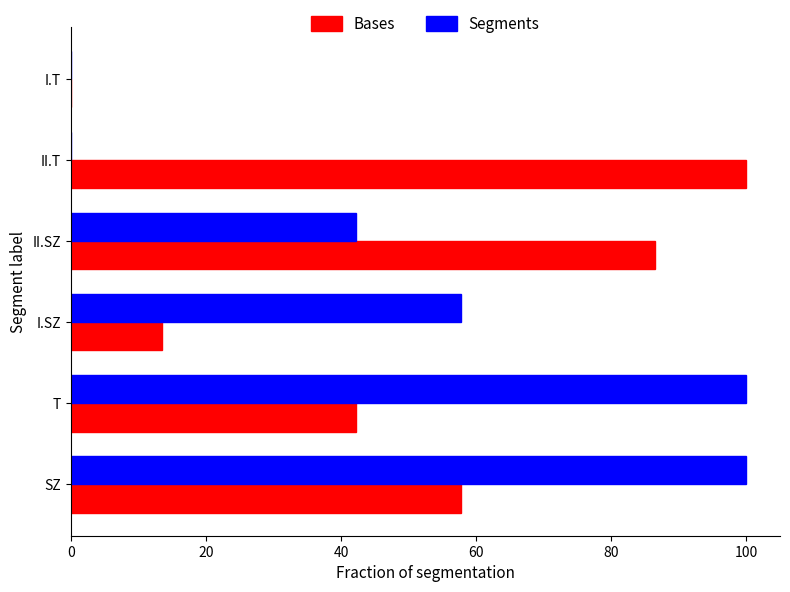

What is the sum of the Segments values at I.T and T?

100.0